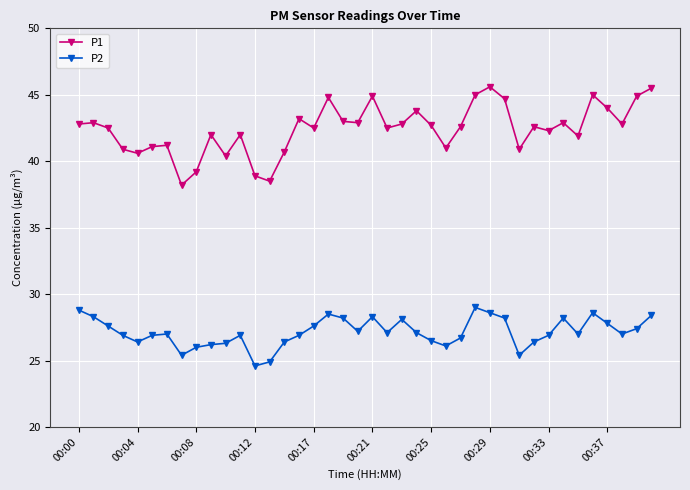

What are all the series names shown in the legend?

P1, P2